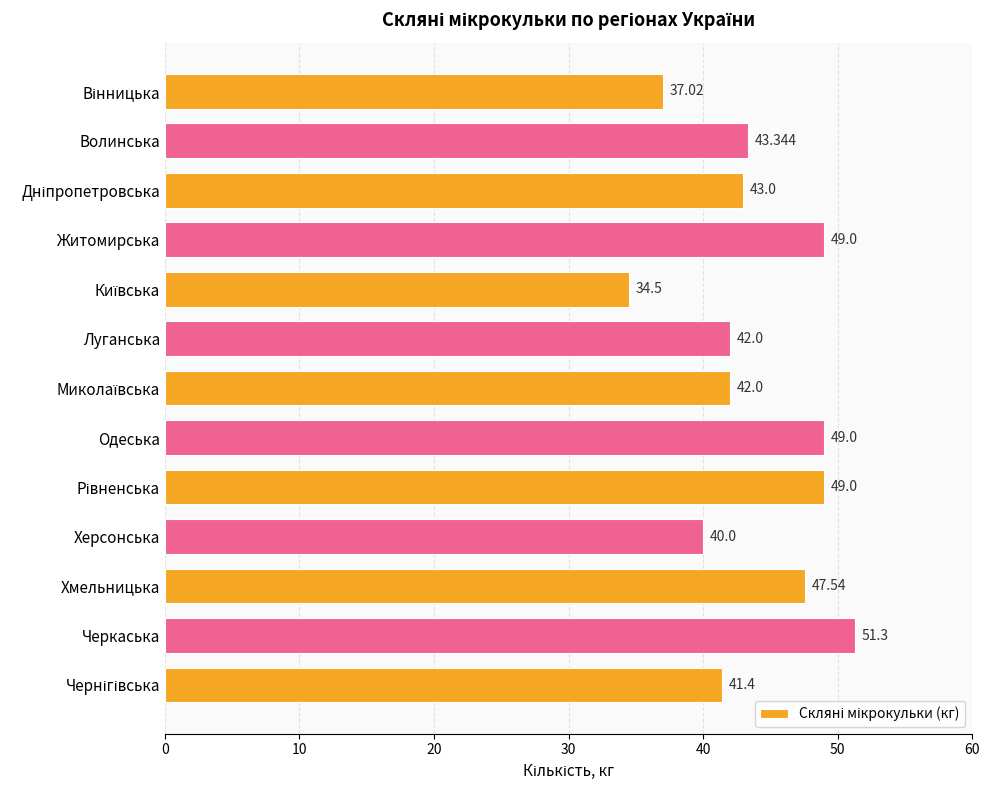

Between Черкаська and Луганська, which is larger?

Черкаська